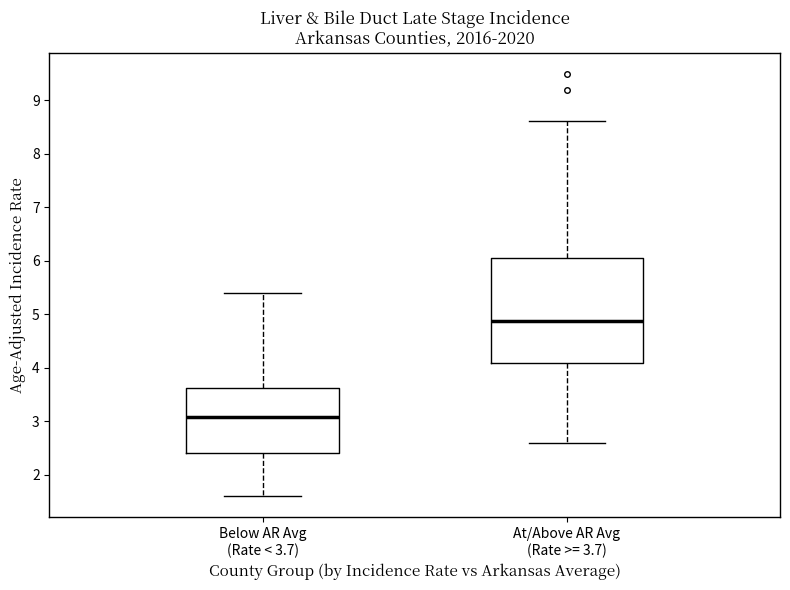

Where is the lower edge of the box for At/Above AR Avg (Rate >= 3.7) on the y-axis? The values are not printed on the chart, so give them approximately, as read against the axis.

4.1